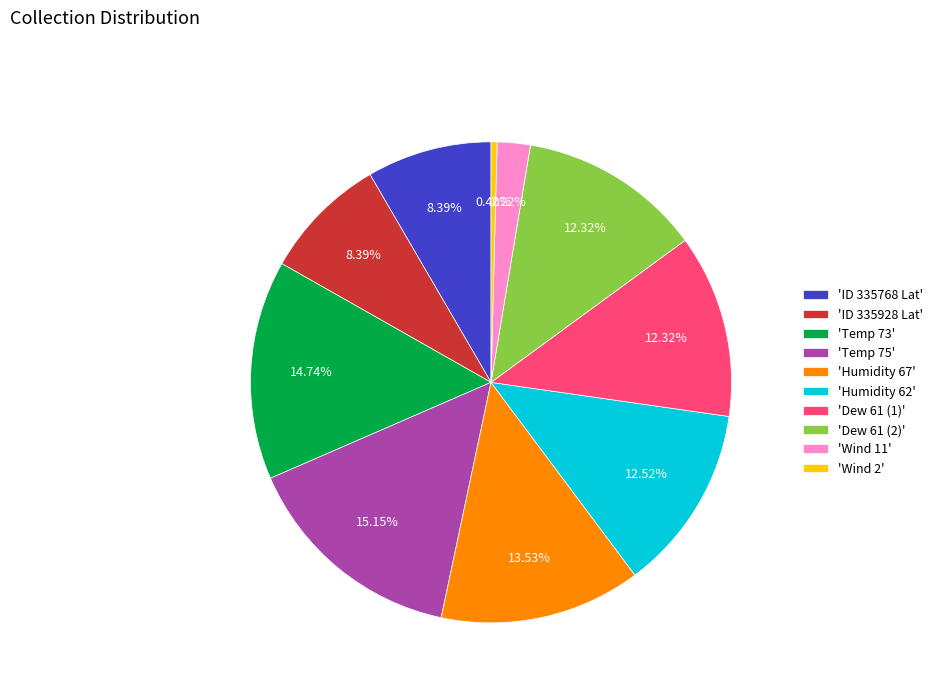

Approximately how many times larger is the value at 'Temp 75' compared to 'Dew 61 (1)'?

1.2